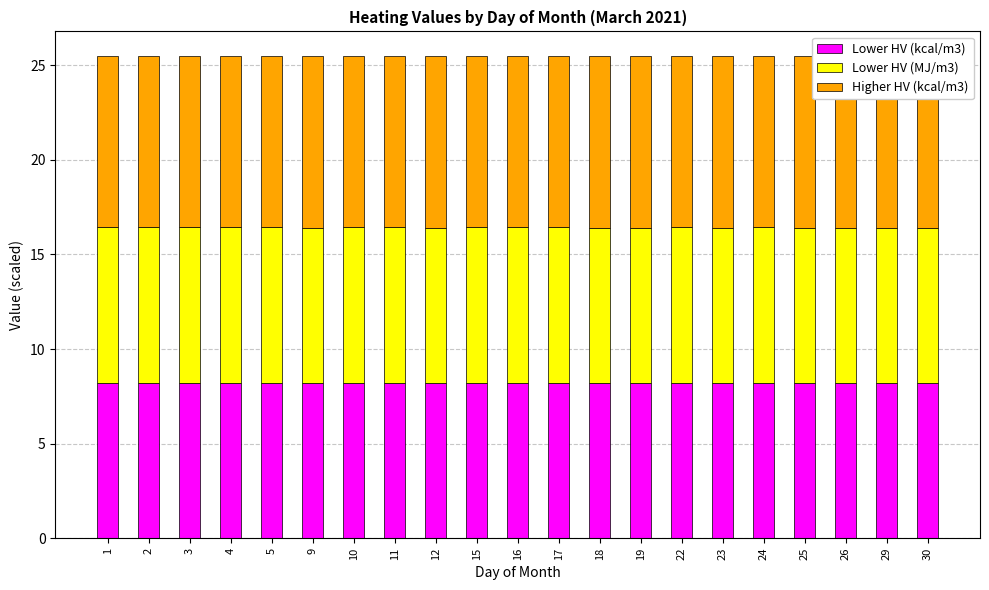

Reading left to right, what are all the values shown in this chart?

Lower HV (kcal/m3): 8.2	8.2	8.2	8.2	8.2	8.2	8.2	8.2	8.2	8.2	8.2	8.2	8.2	8.2	8.2	8.2	8.2	8.2	8.2	8.2	8.2
Lower HV (MJ/m3): 8.2	8.2	8.2	8.2	8.2	8.2	8.2	8.2	8.2	8.2	8.2	8.2	8.2	8.2	8.2	8.2	8.2	8.2	8.2	8.2	8.2
Higher HV (kcal/m3): 9.1	9.1	9.1	9.1	9.1	9.1	9.1	9.1	9.1	9.1	9.1	9.1	9.1	9.1	9.1	9.1	9.1	9.1	9.1	9.1	9.1